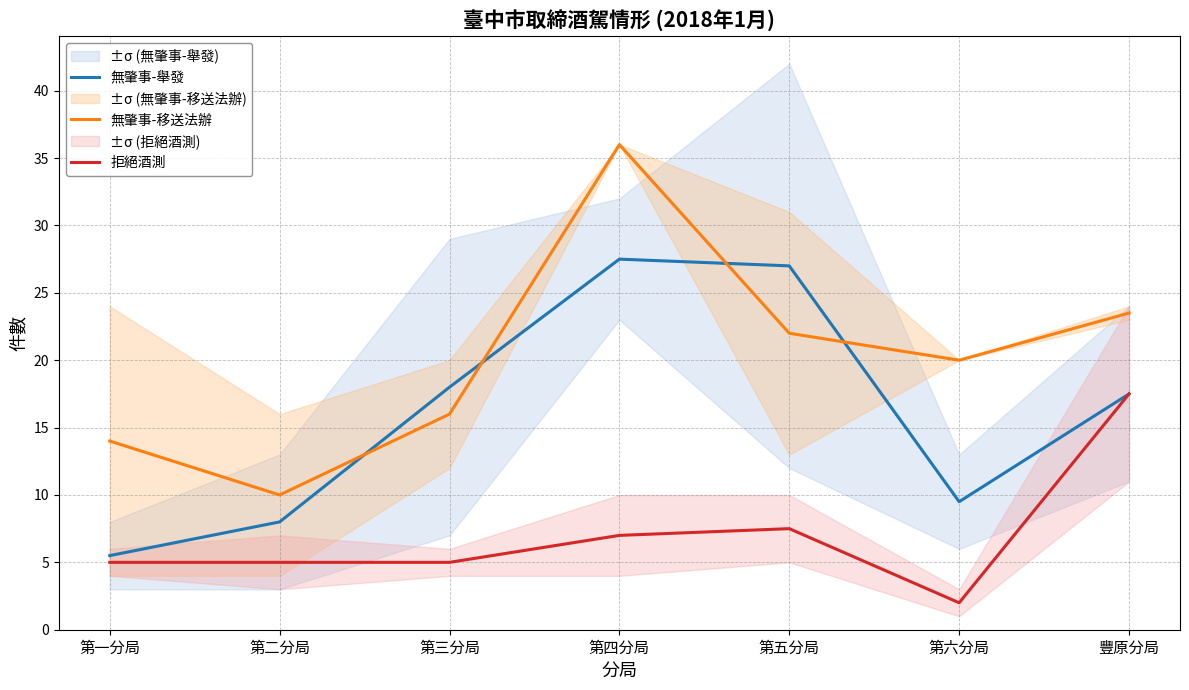

True or false: 無肇事-移送法辦 has more than 1 points higher than both neighbors.

False